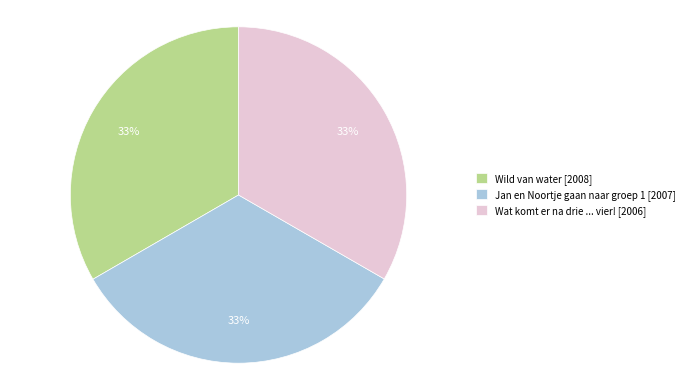

Is there any slice that represents more than half of the pie?

No